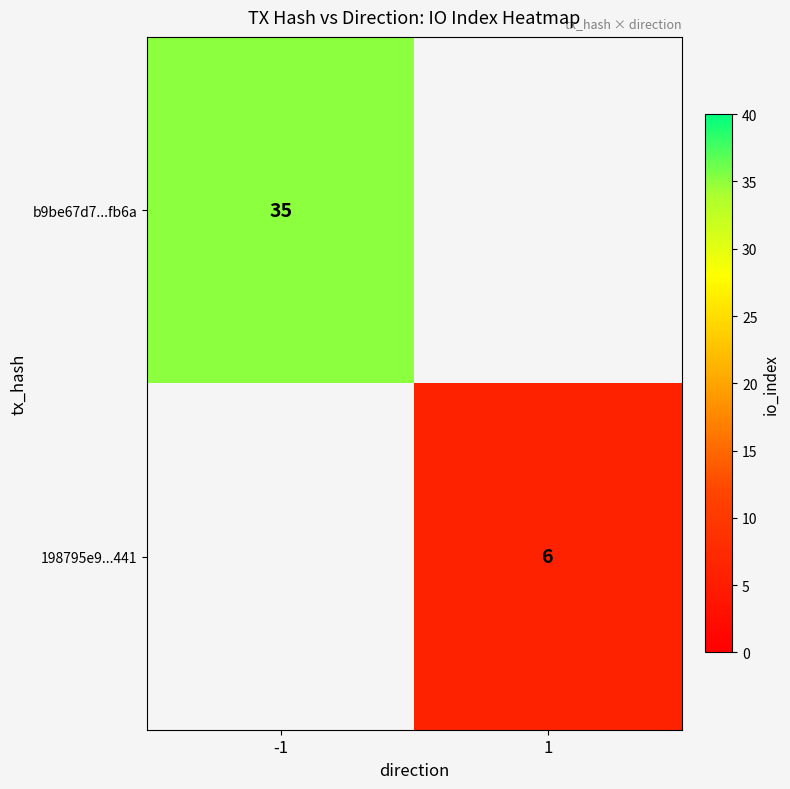

What is the smallest value displayed?

6.0